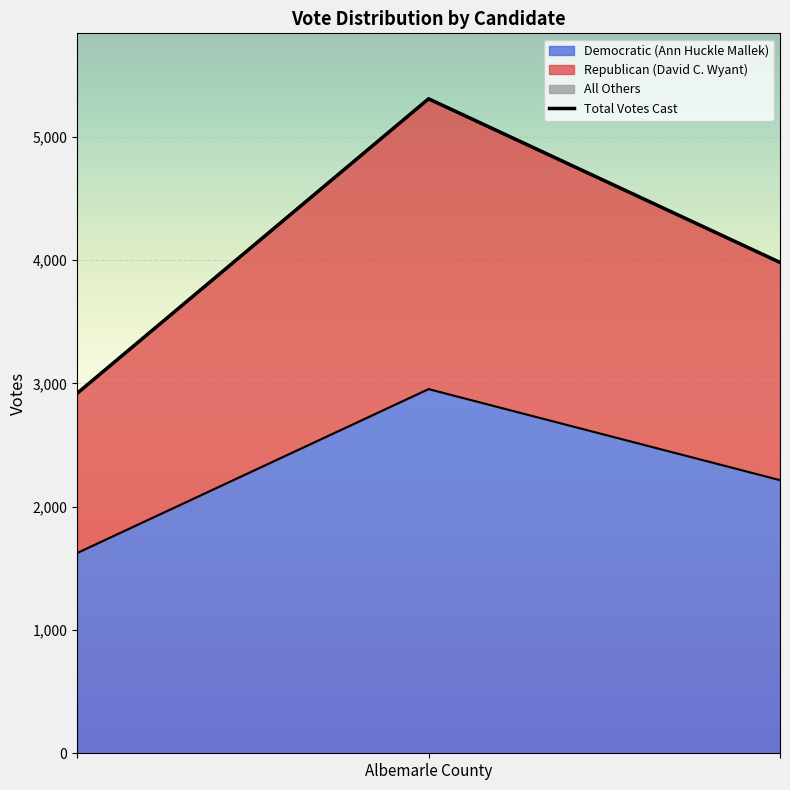

What is the maximum value for Democratic (Ann Huckle Mallek)?

2953.0